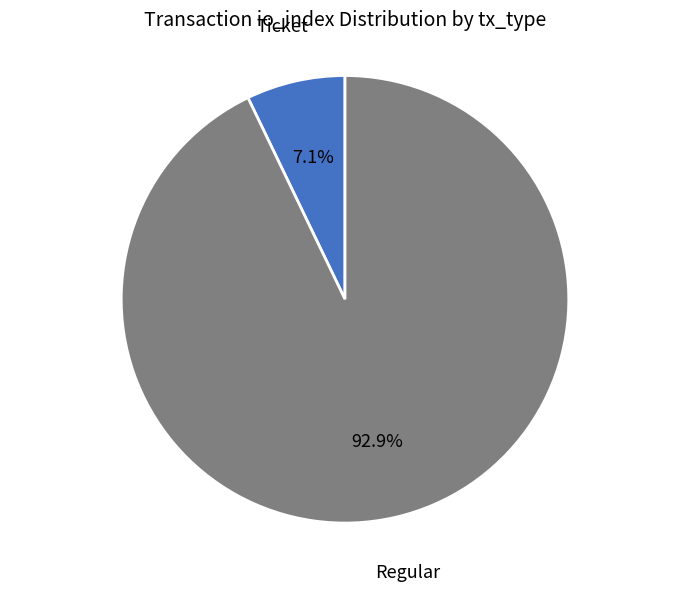

Is there any slice that represents more than half of the pie?

Yes